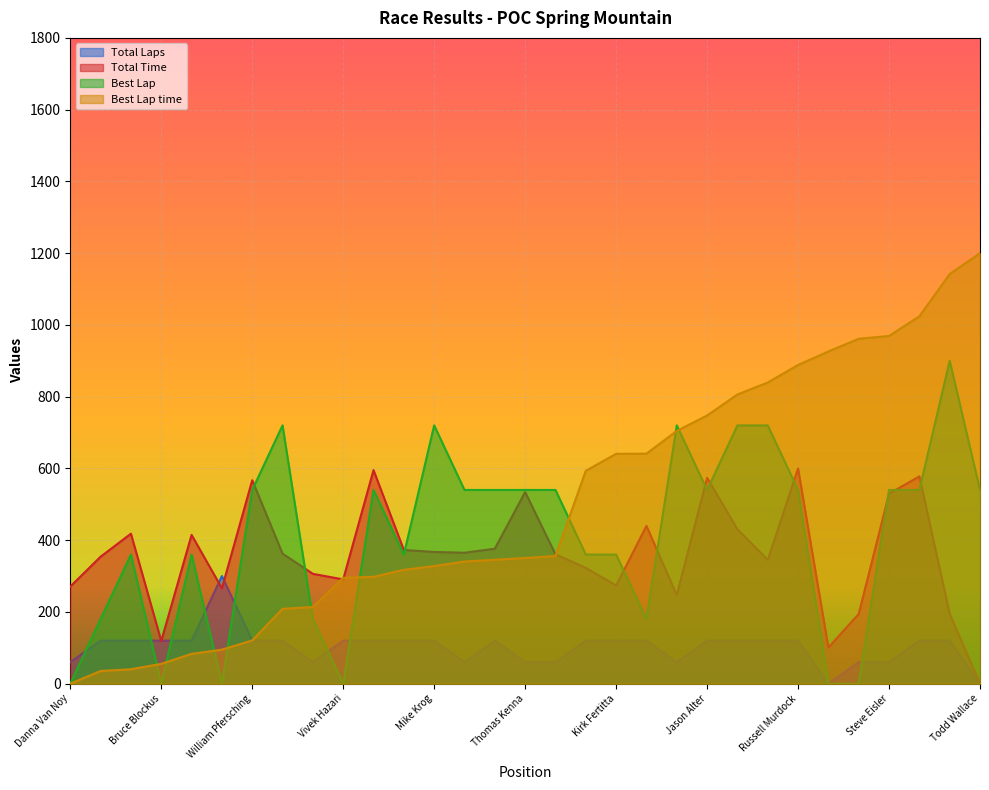

How many lines are shown in the chart?

4